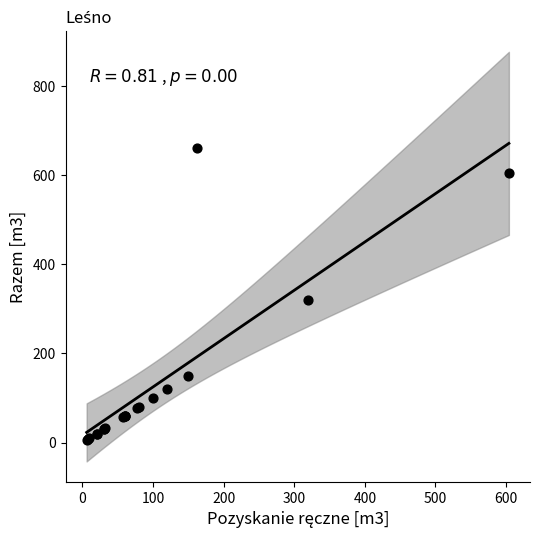

What Y value in the scatter plot is closest to 334?

320